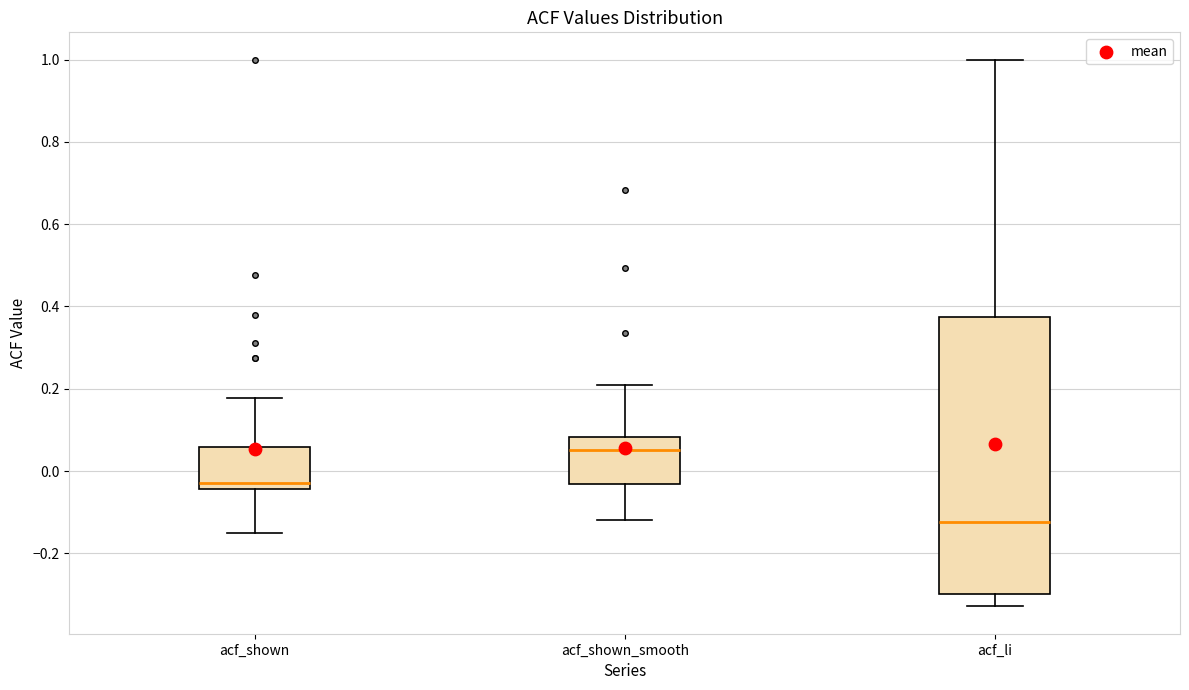

Where does the lower whisker of the box for acf_shown end on the y-axis? The values are not printed on the chart, so give them approximately, as read against the axis.

-0.14